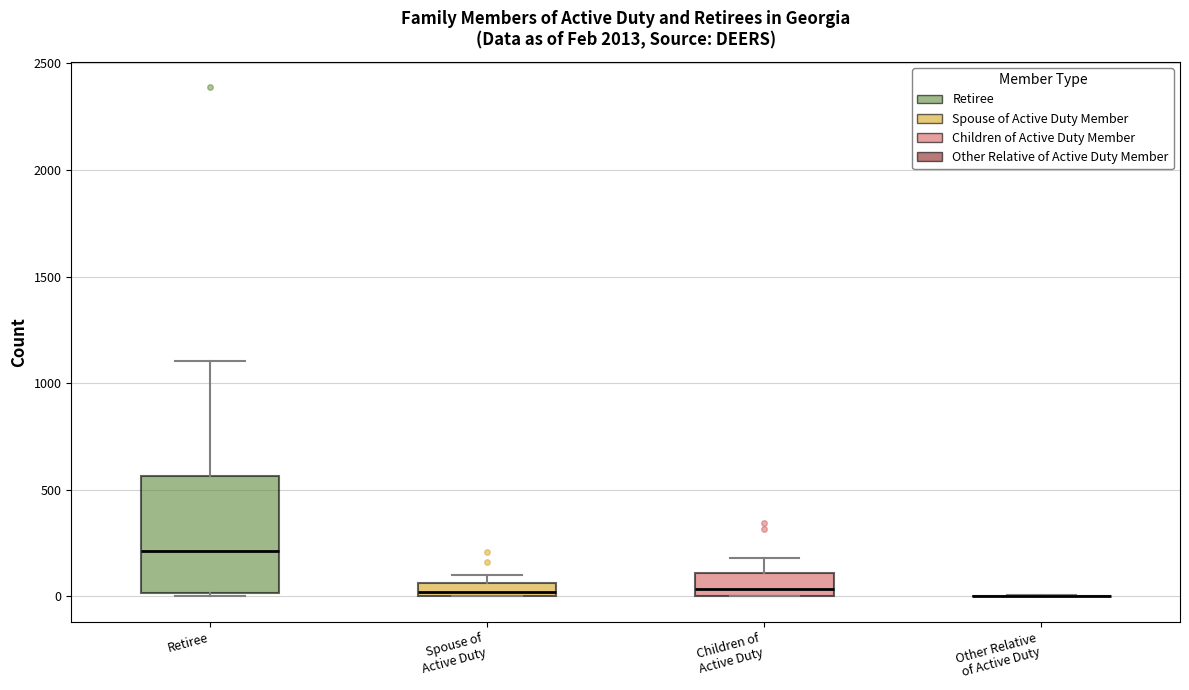

Where is the upper edge of the box for Spouse of Active Duty on the y-axis? The values are not printed on the chart, so give them approximately, as read against the axis.

50